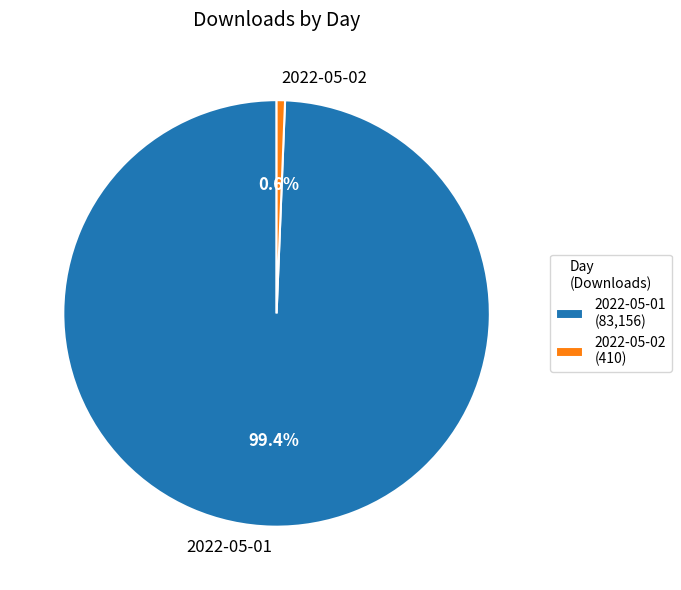

Combined, what portion of the pie is 2022-05-01 and 2022-05-02?

100.0%